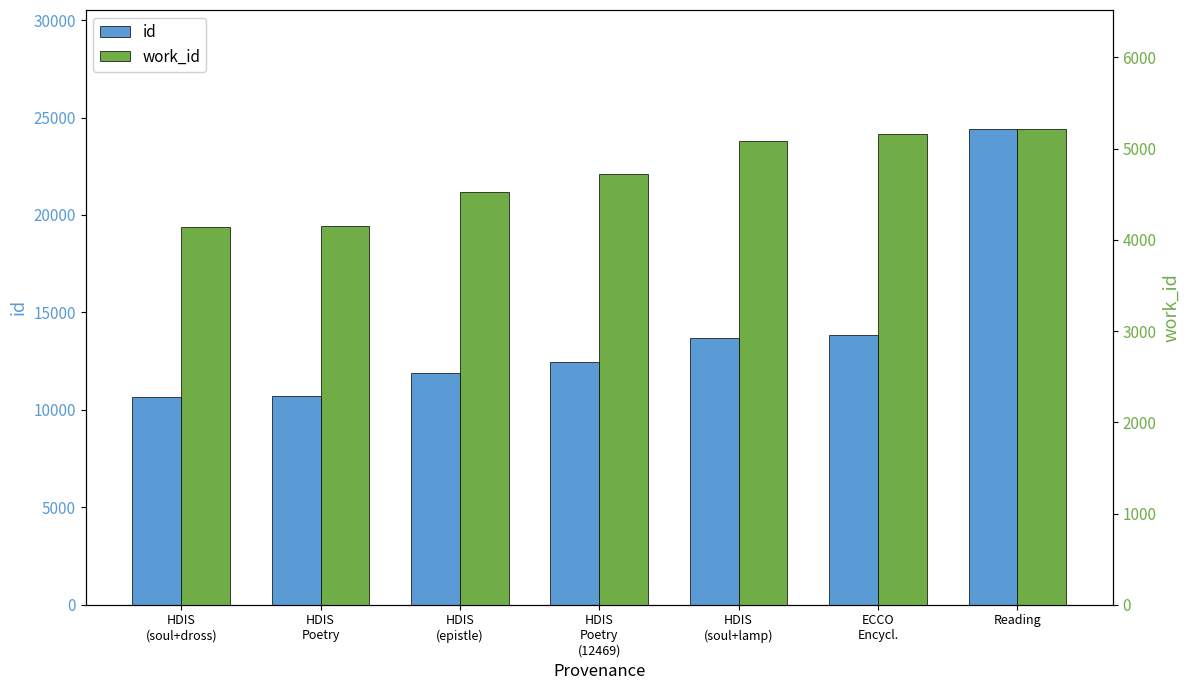

What is the smallest value displayed?

4141